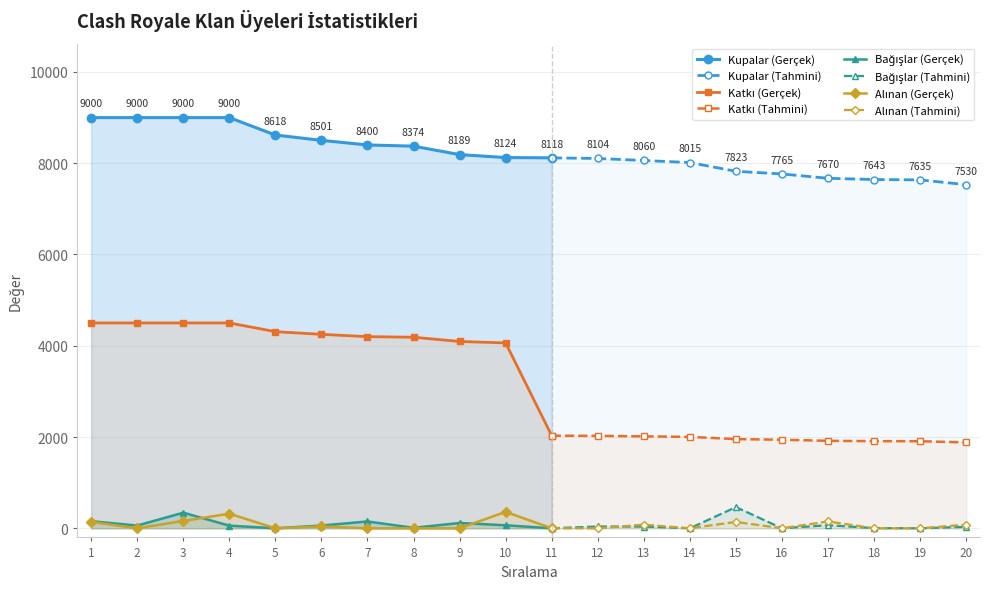

What is the difference between the highest and lowest values at 10?

8058